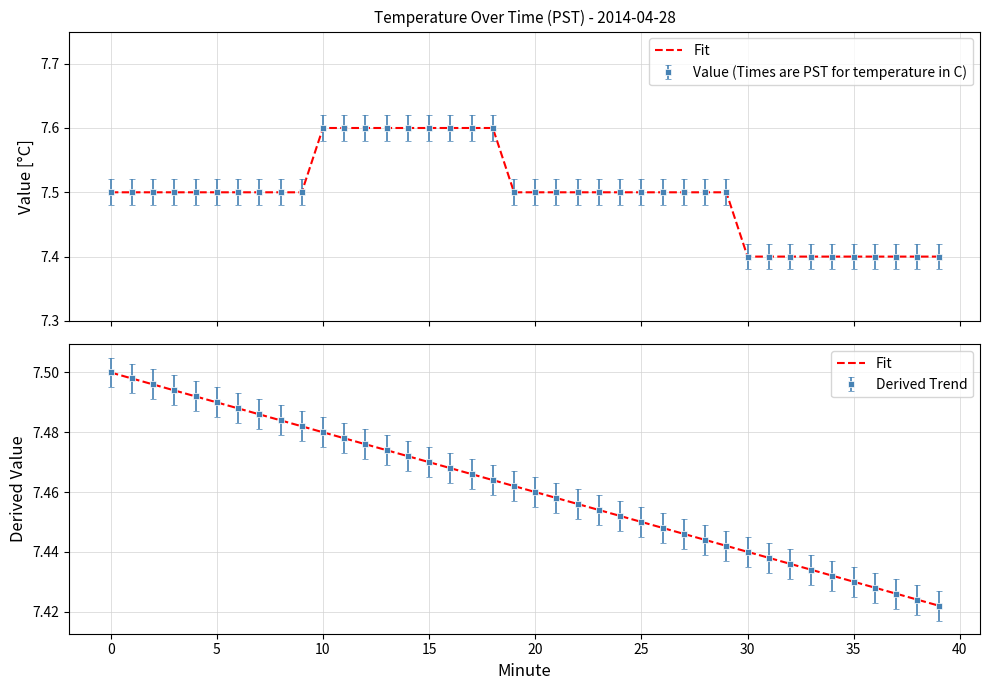

What is the difference between the maximum and minimum values?

0.1